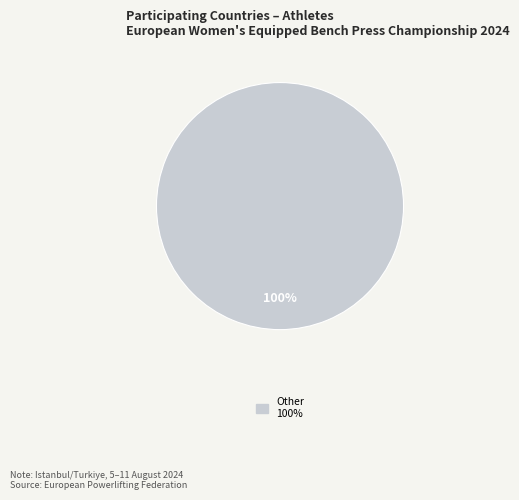

Does any single category account for the majority?

Yes